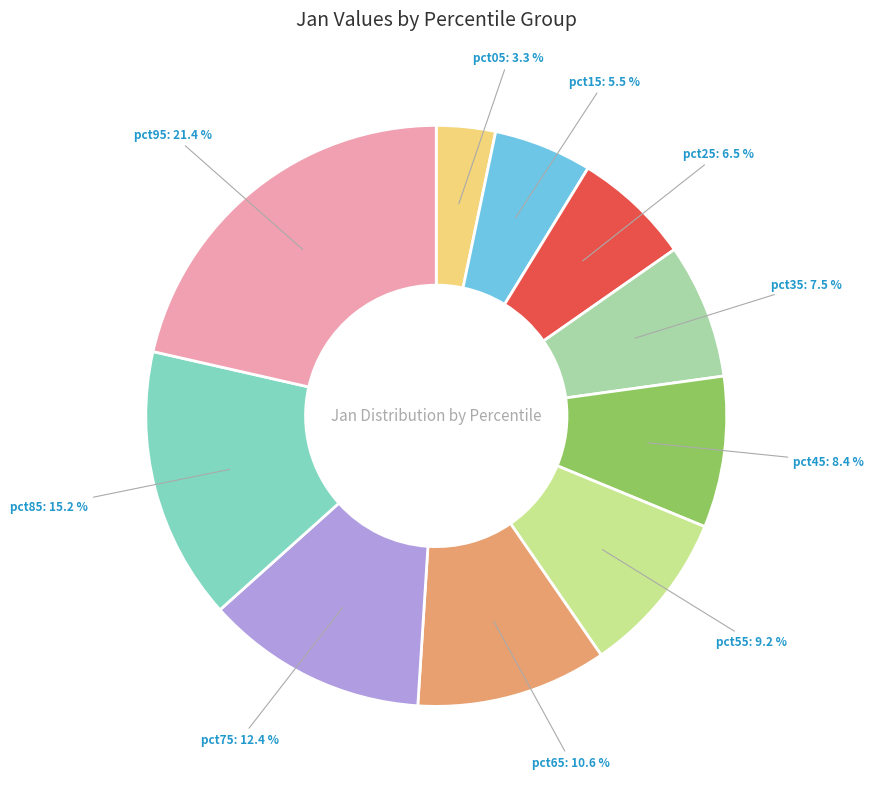

To the nearest percent, what is the difference between the pct85 and pct65 slice percentages?

5%